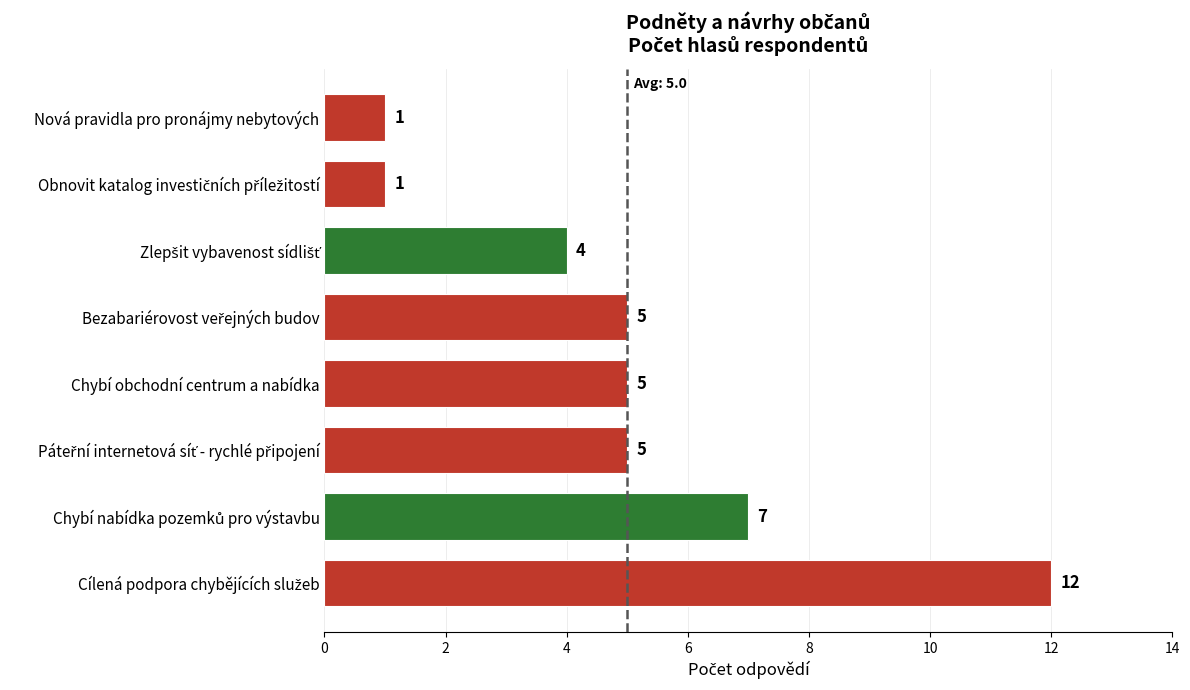

The value at Nová pravidla pro pronájmy nebytových is 1. True or false?

True